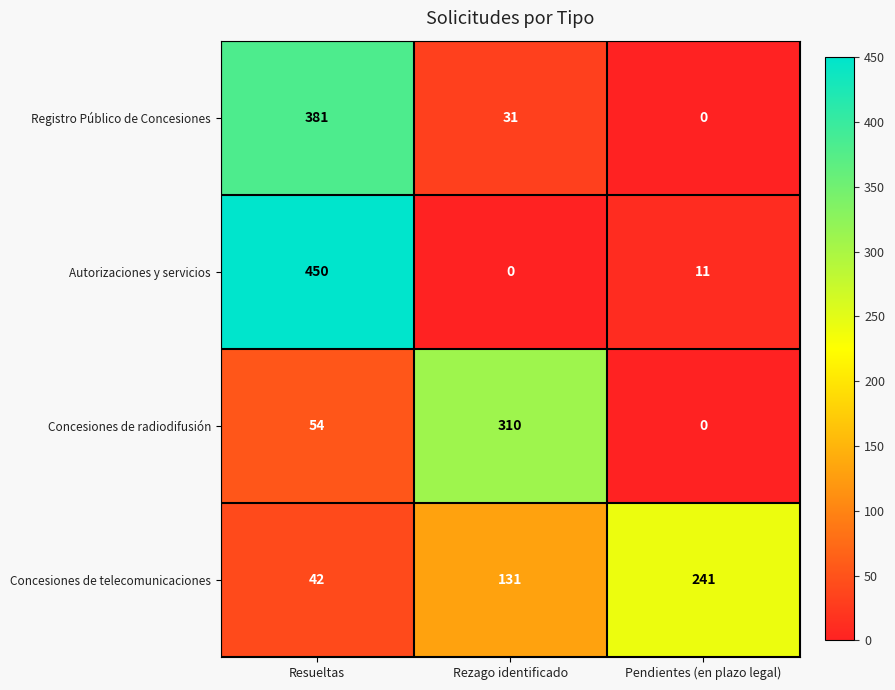

Between Rezago identificado and Pendientes (en plazo legal), which series saw the biggest shift?

Concesiones de radiodifusión